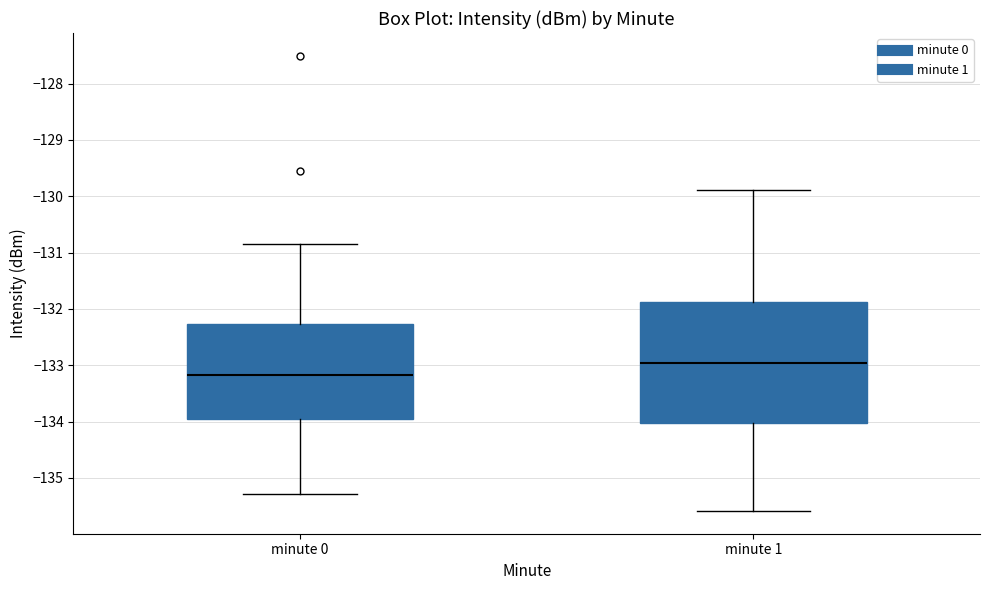

Where does the upper whisker of the box for minute 1 end on the y-axis? The values are not printed on the chart, so give them approximately, as read against the axis.

-129.9